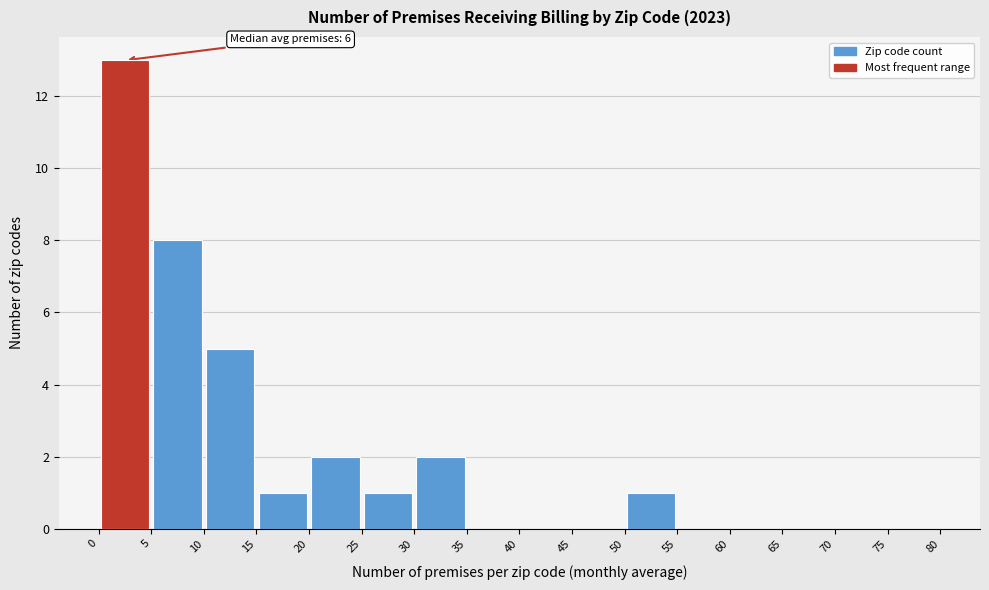

Over which range of the x-axis is the bar tallest?

0 to 5